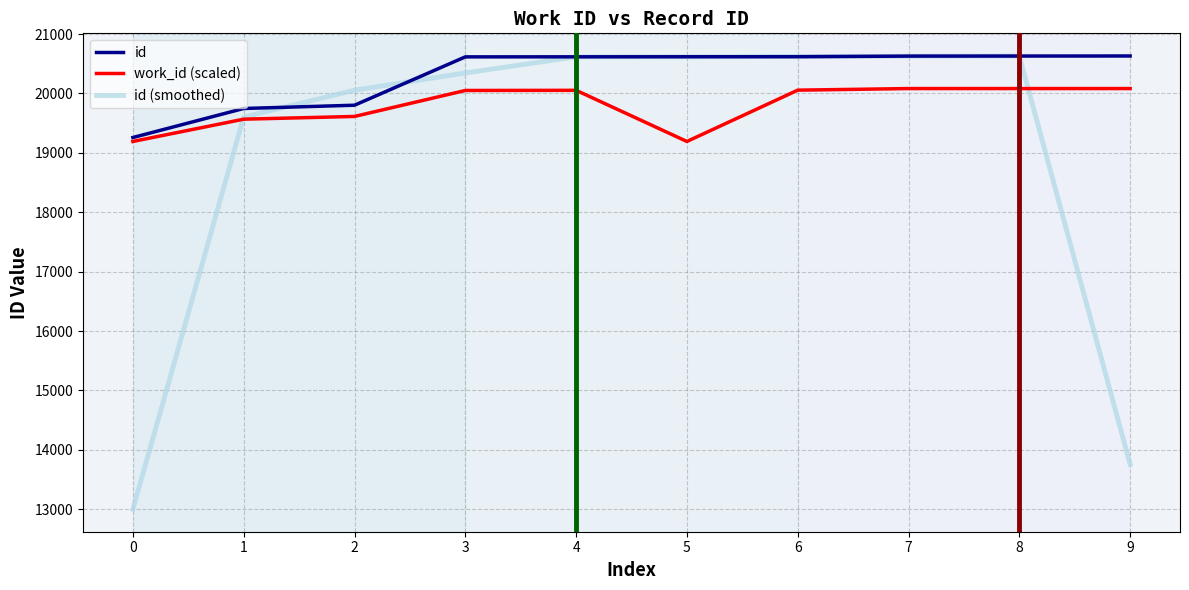

At how many categories does at least one series exceed 15904?

10